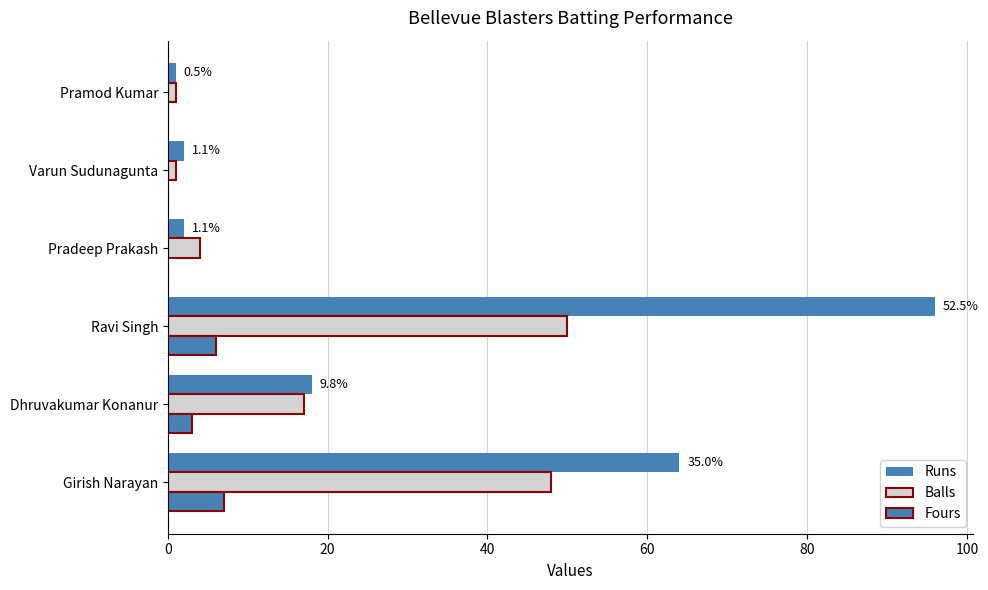

How many data points does each series have?

6